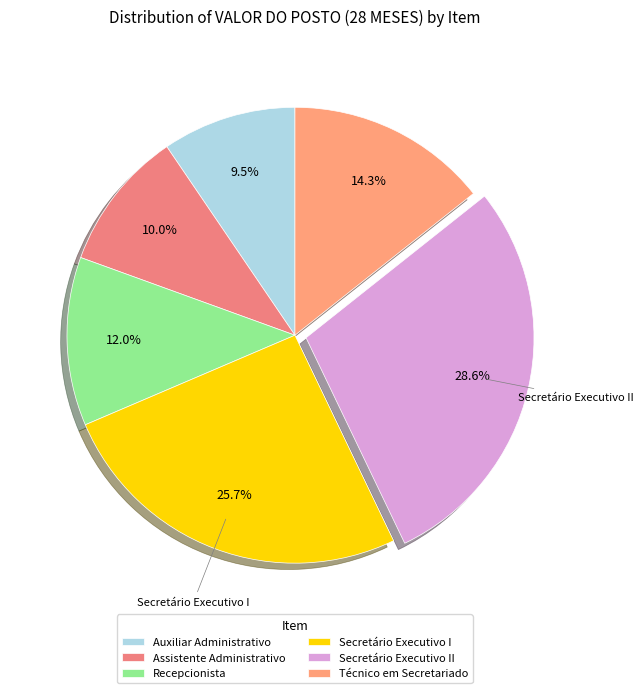

Is there a majority slice in this chart?

No